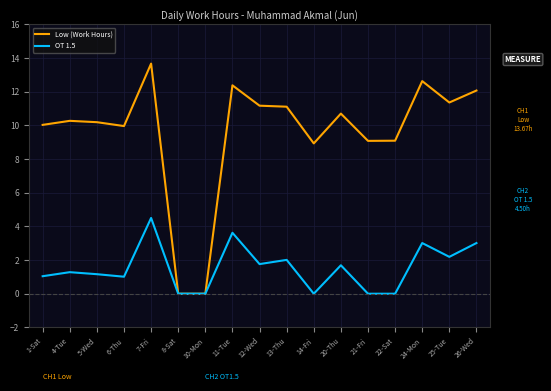

What is the maximum value for OT 1.5?

4.5